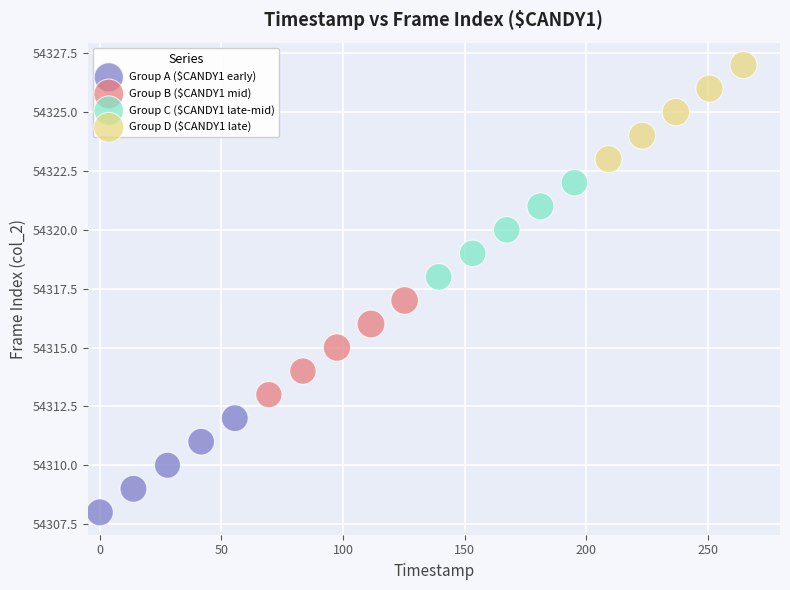

Which series contains the highest Y value?

Group D ($CANDY1 late)